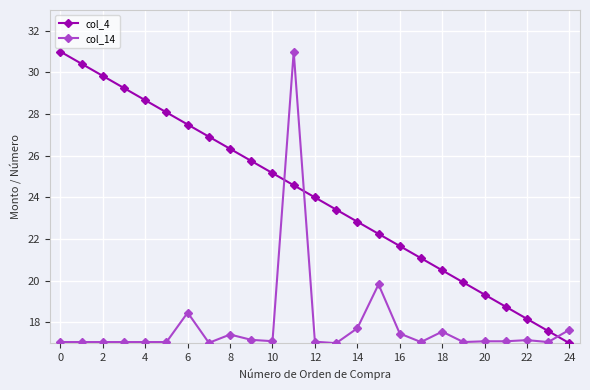

True or false: col_14 has more than 0 points higher than both neighbors.

True